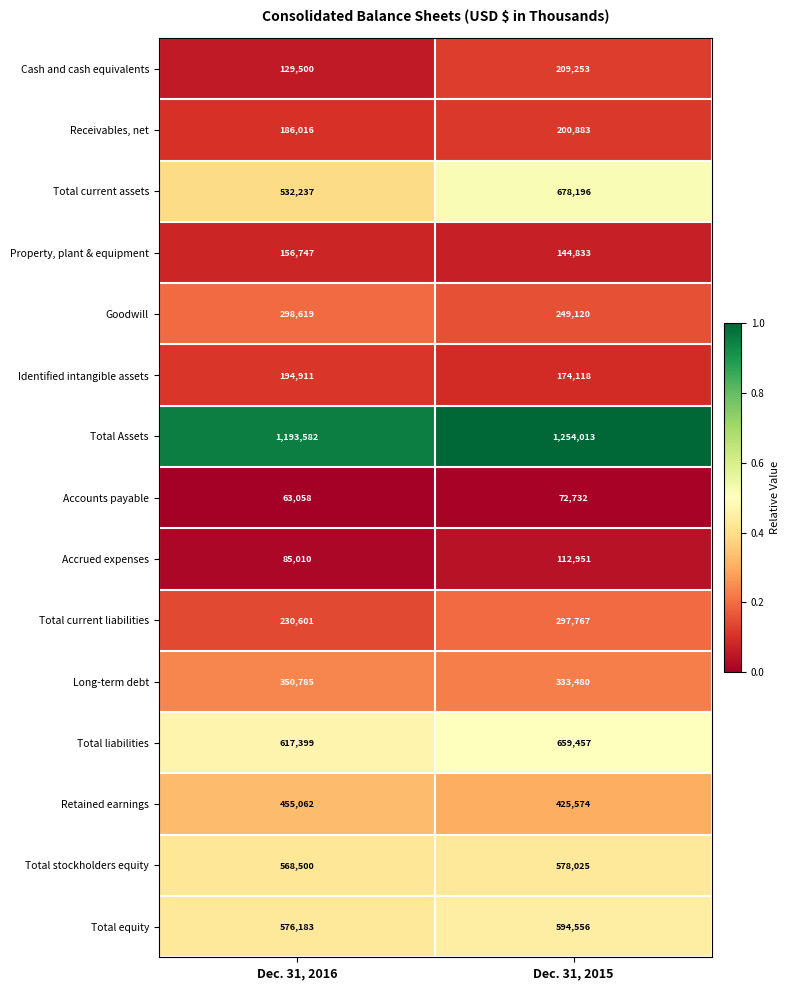

Reading right to left, what are all the values shown in this chart?

Cash and cash equivalents: Dec. 31, 2015=209253	Dec. 31, 2016=129500
Receivables, net: Dec. 31, 2015=200883	Dec. 31, 2016=186016
Total current assets: Dec. 31, 2015=678196	Dec. 31, 2016=532237
Property, plant & equipment: Dec. 31, 2015=144833	Dec. 31, 2016=156747
Goodwill: Dec. 31, 2015=249120	Dec. 31, 2016=298619
Identified intangible assets: Dec. 31, 2015=174118	Dec. 31, 2016=194911
Total Assets: Dec. 31, 2015=1254013	Dec. 31, 2016=1193582
Accounts payable: Dec. 31, 2015=72732	Dec. 31, 2016=63058
Accrued expenses: Dec. 31, 2015=112951	Dec. 31, 2016=85010
Total current liabilities: Dec. 31, 2015=297767	Dec. 31, 2016=230601
Long-term debt: Dec. 31, 2015=333480	Dec. 31, 2016=350785
Total liabilities: Dec. 31, 2015=659457	Dec. 31, 2016=617399
Retained earnings: Dec. 31, 2015=425574	Dec. 31, 2016=455062
Total stockholders equity: Dec. 31, 2015=578025	Dec. 31, 2016=568500
Total equity: Dec. 31, 2015=594556	Dec. 31, 2016=576183